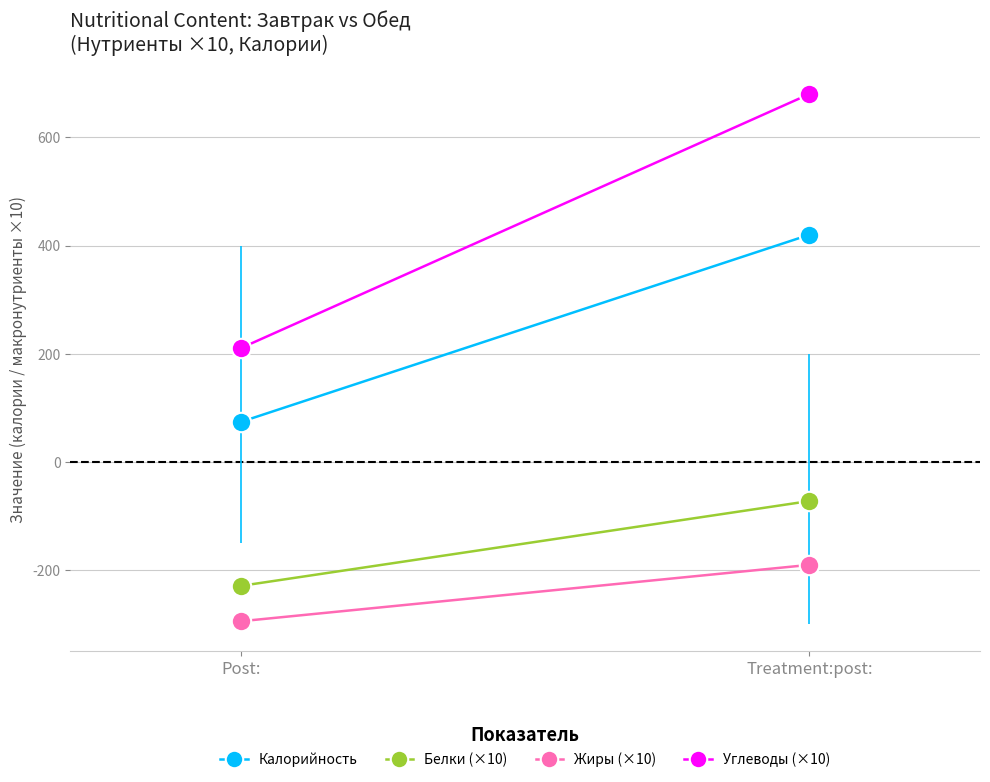

What are all the series names shown in the legend?

Калорийность, Белки (×10), Жиры (×10), Углеводы (×10)